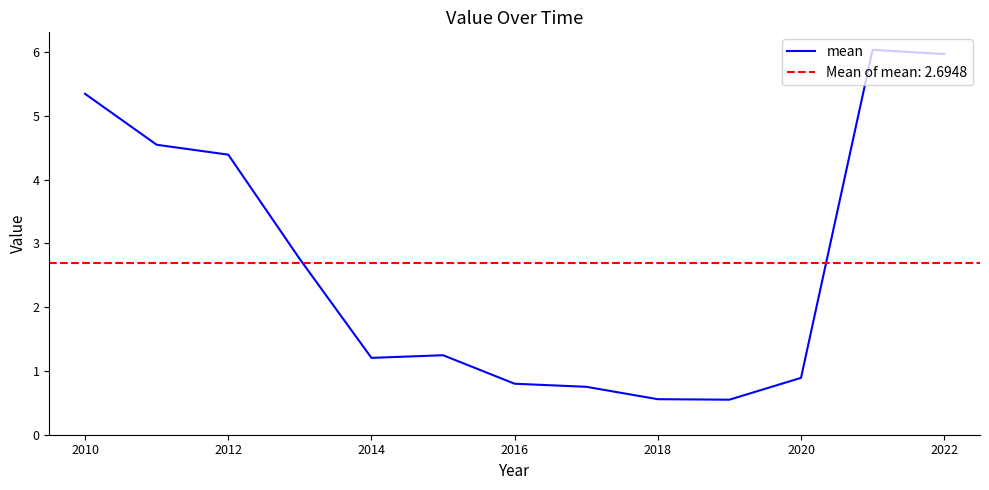

How many distinct data groups are displayed?

1